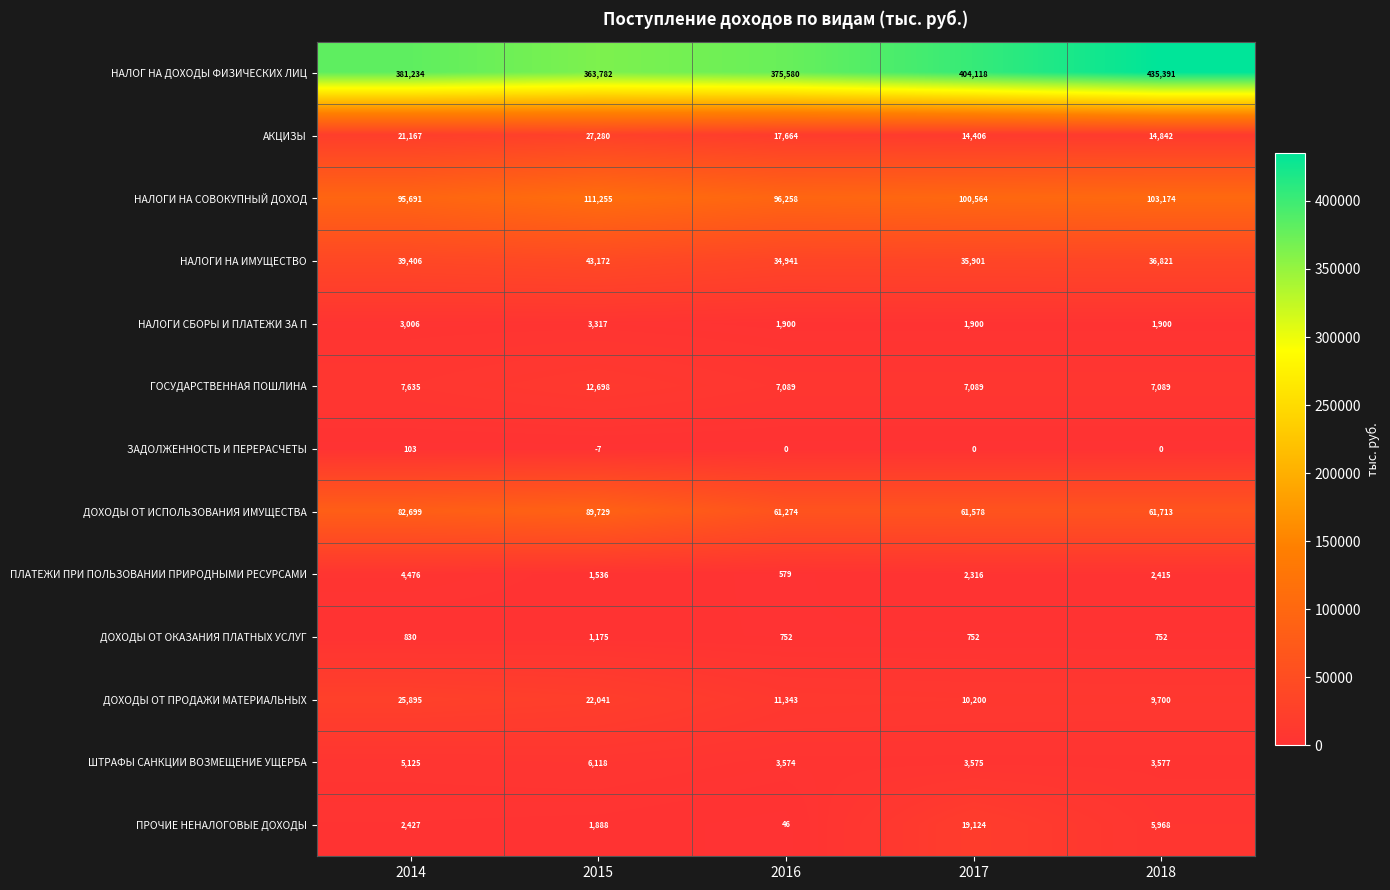

Between 2014 and 2016, which series saw the biggest shift?

ДОХОДЫ ОТ ИСПОЛЬЗОВАНИЯ ИМУЩЕСТВА